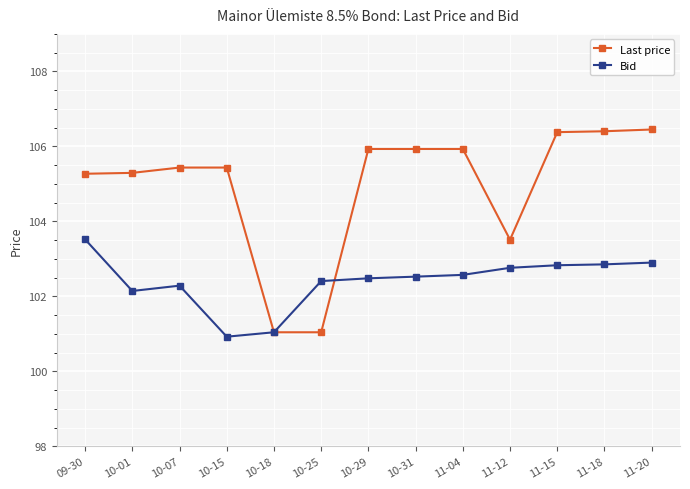

Rank the series by their maximum value, from lowest to highest.

Bid, Last price